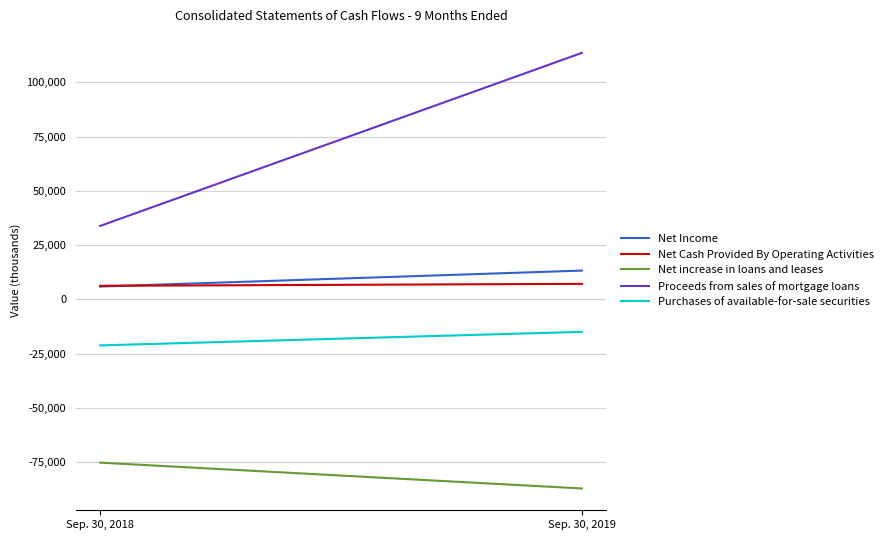

Which series has the largest total across all categories?

Proceeds from sales of mortgage loans